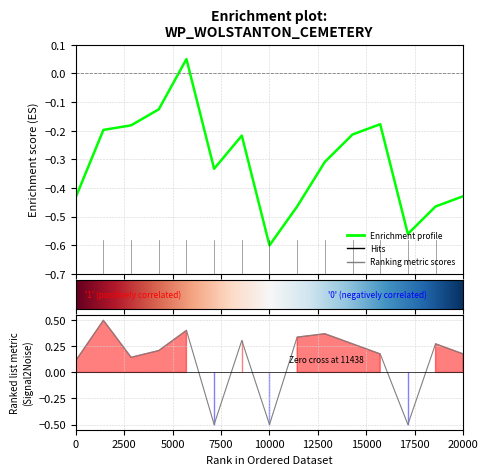

How many lines are shown in the chart?

1